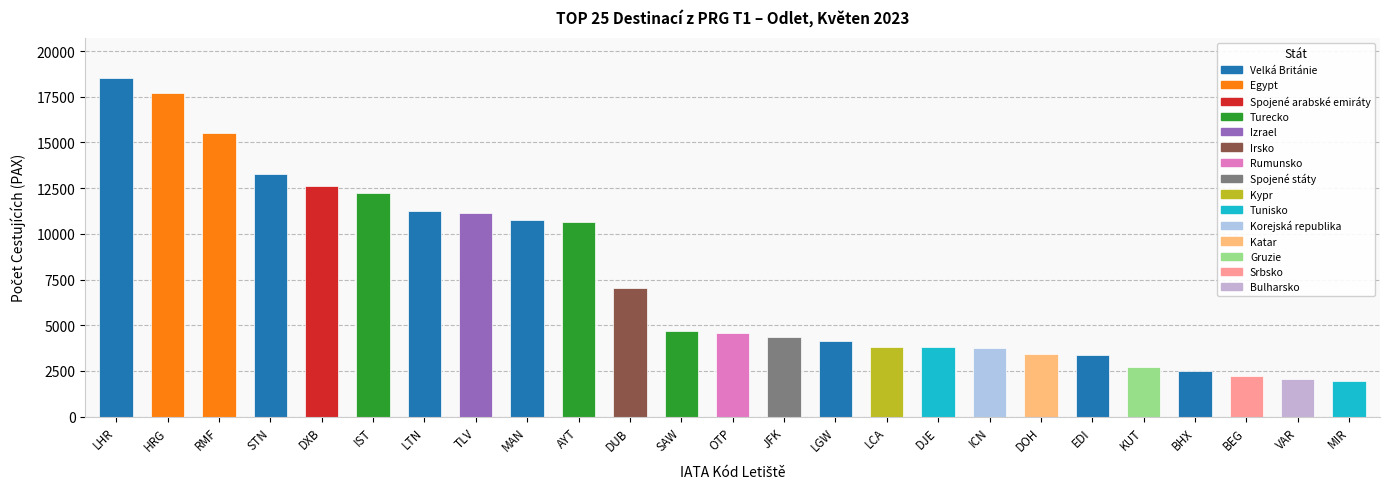

What is the value of the 8th bar from the left?

11168